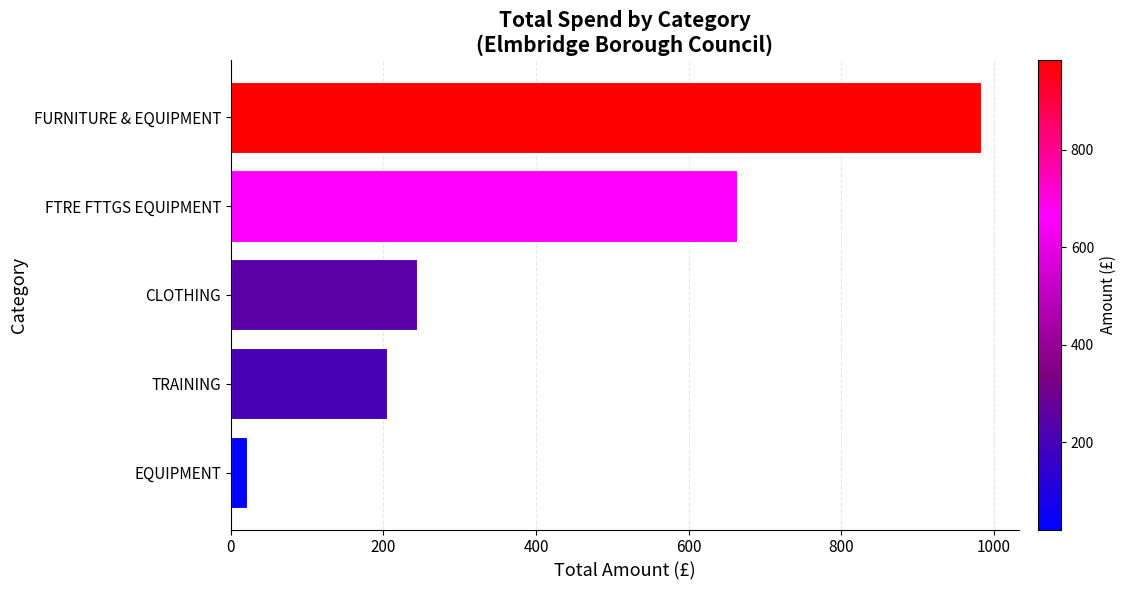

Is it true that the value at TRAINING is 205.0?

True